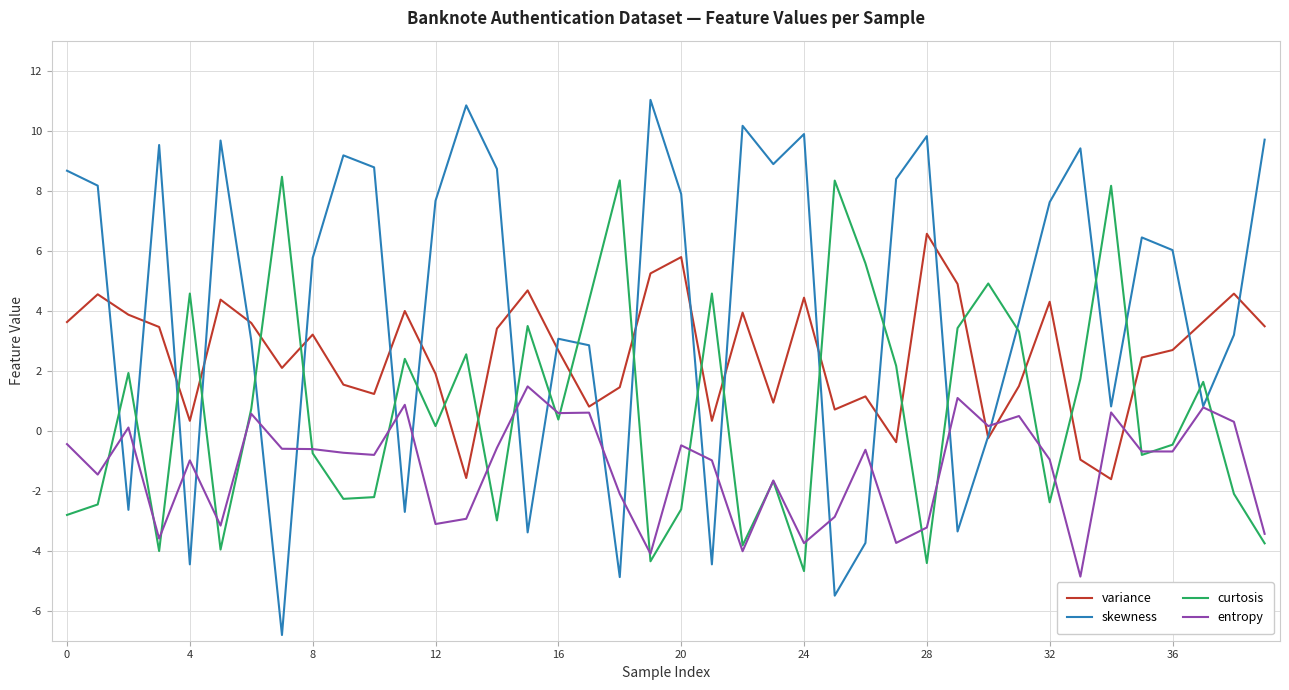

List the series in order of their peak value, highest first.

skewness, curtosis, variance, entropy